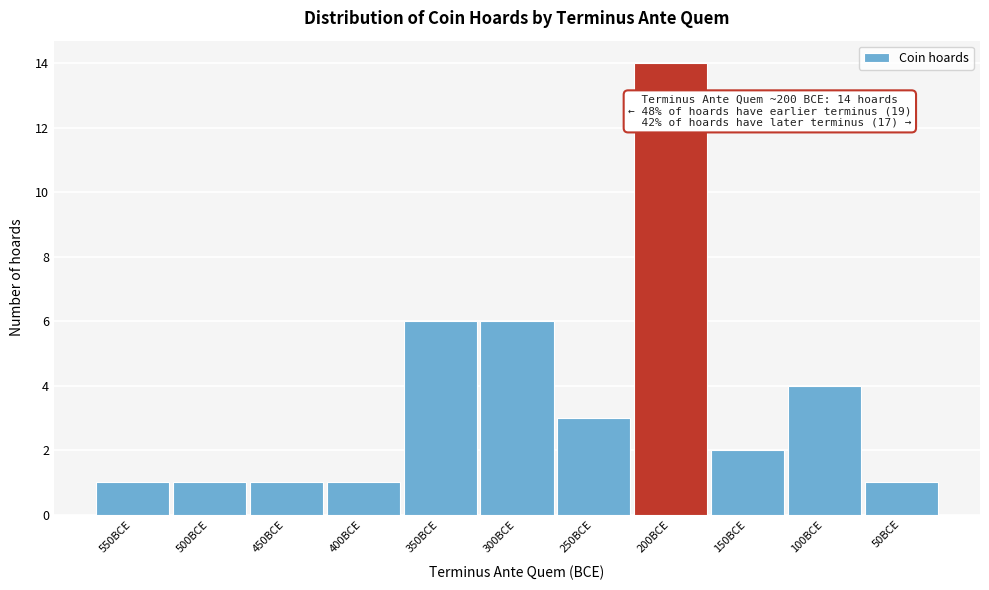

Reading left to right, extract all data points from this chart.

1	1	1	1	6	6	3	14	2	4	1